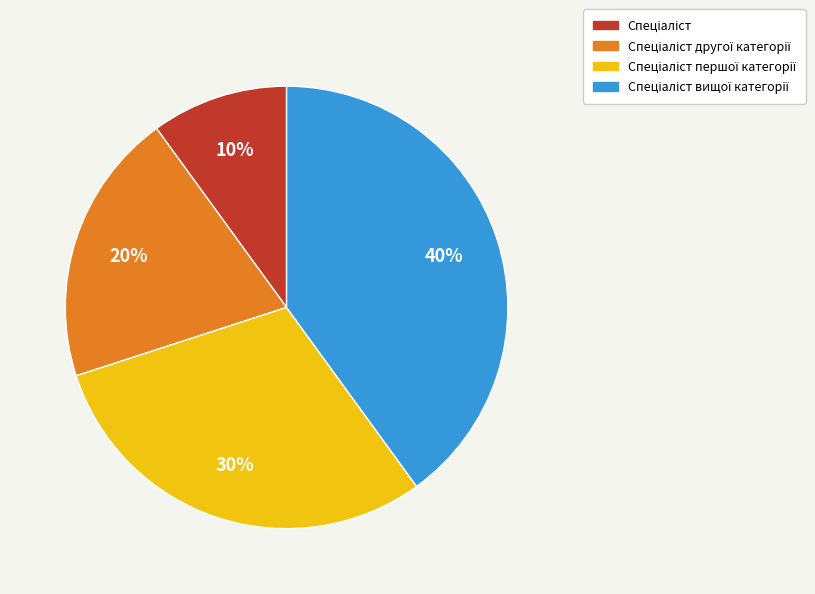

How many slices are in this pie chart?

4